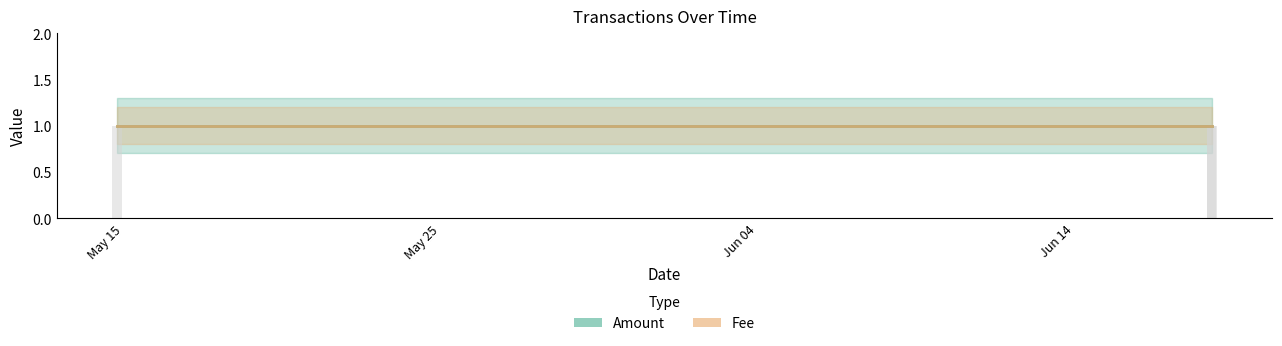

Does the chart contain any negative values?

No